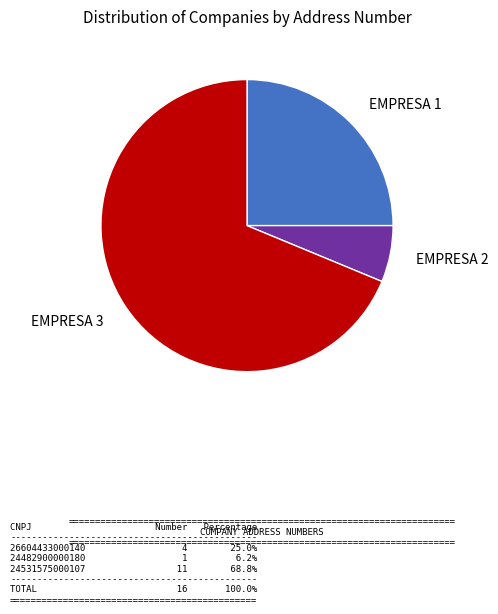

Do EMPRESA 2 and EMPRESA 1 together represent more than half of the pie?

No